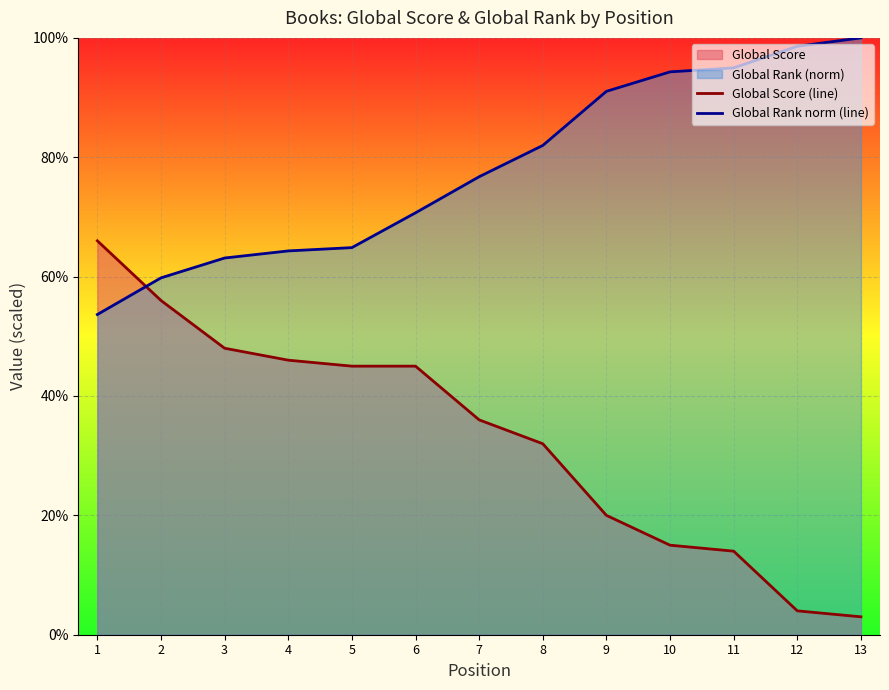

Reading right to left, extract all data points from this chart.

Global Score (line): 13=3.0	12=4.0	11=14.0	10=15.0	9=20.0	8=32.0	7=36.0	6=45.0	5=45.0	4=46.0	3=48.0	2=56.0	1=66.0
Global Rank norm (line): 13=100.0	12=98.6	11=95.0	10=94.3	9=91.0	8=82.0	7=76.7	6=70.7	5=64.9	4=64.3	3=63.1	2=59.8	1=53.7